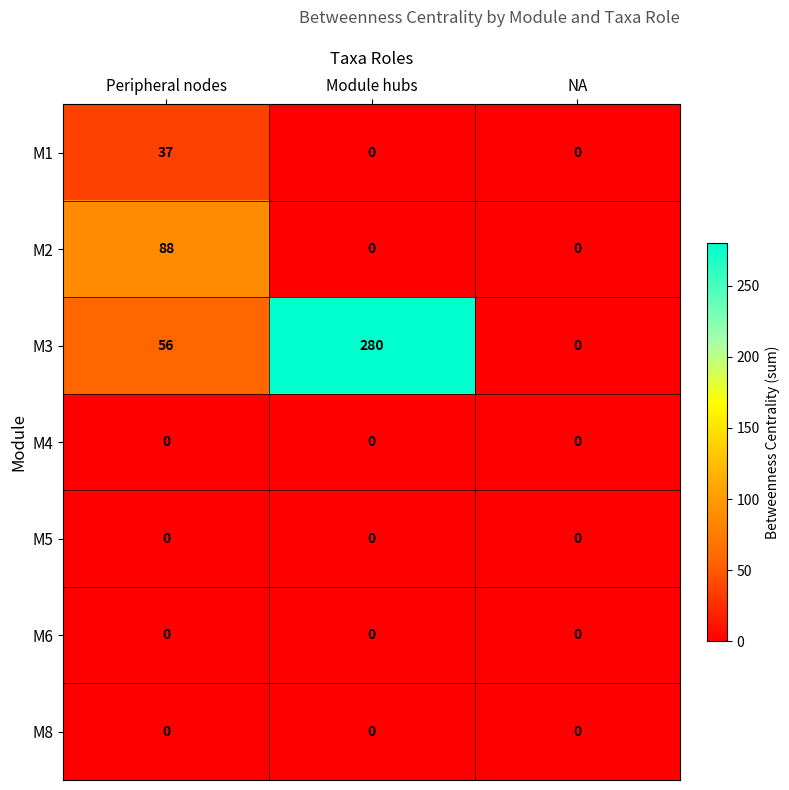

Reading left to right, extract all data points from this chart.

M1: 37	0	0
M2: 88	0	0
M3: 56	280	0
M4: 0	0	0
M5: 0	0	0
M6: 0	0	0
M8: 0	0	0